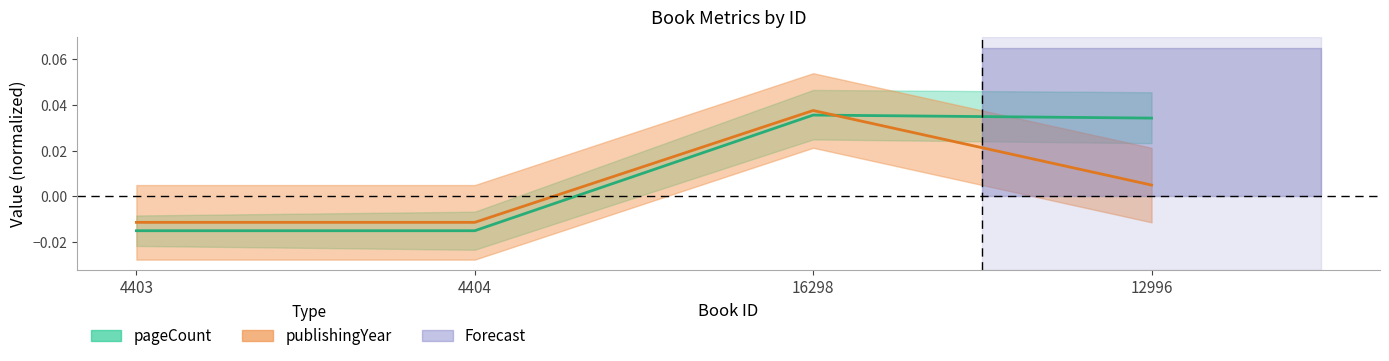

Which category has the highest value across all series?

16298